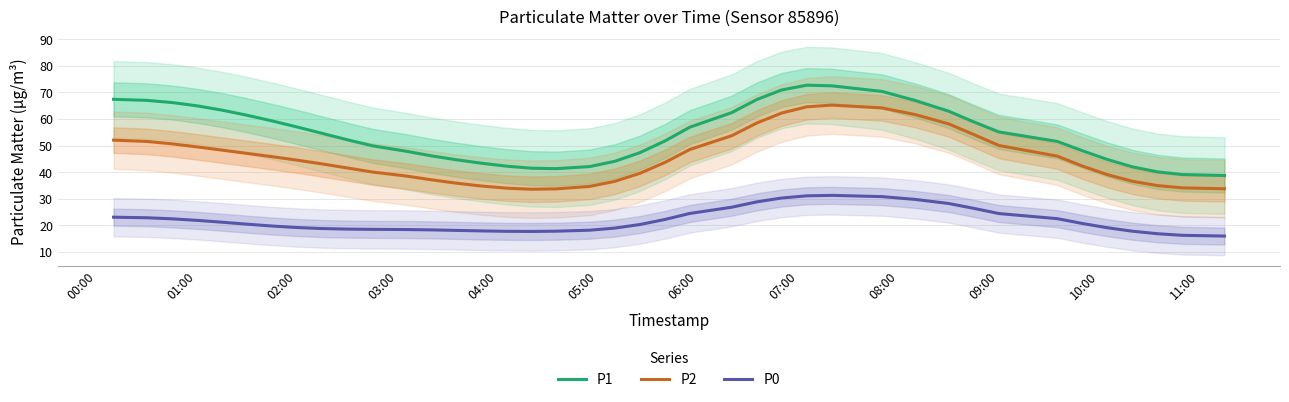

What is the lowest value of the P2 series?

33.6